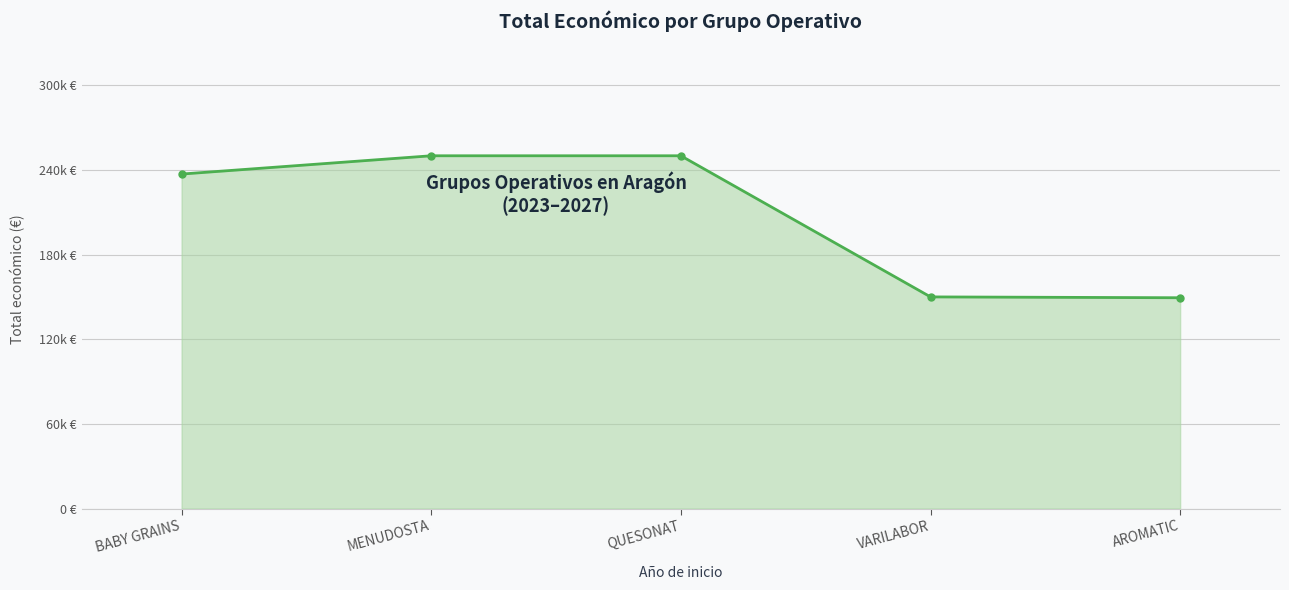

Which label corresponds to the smallest value in the chart?

AROMATIC